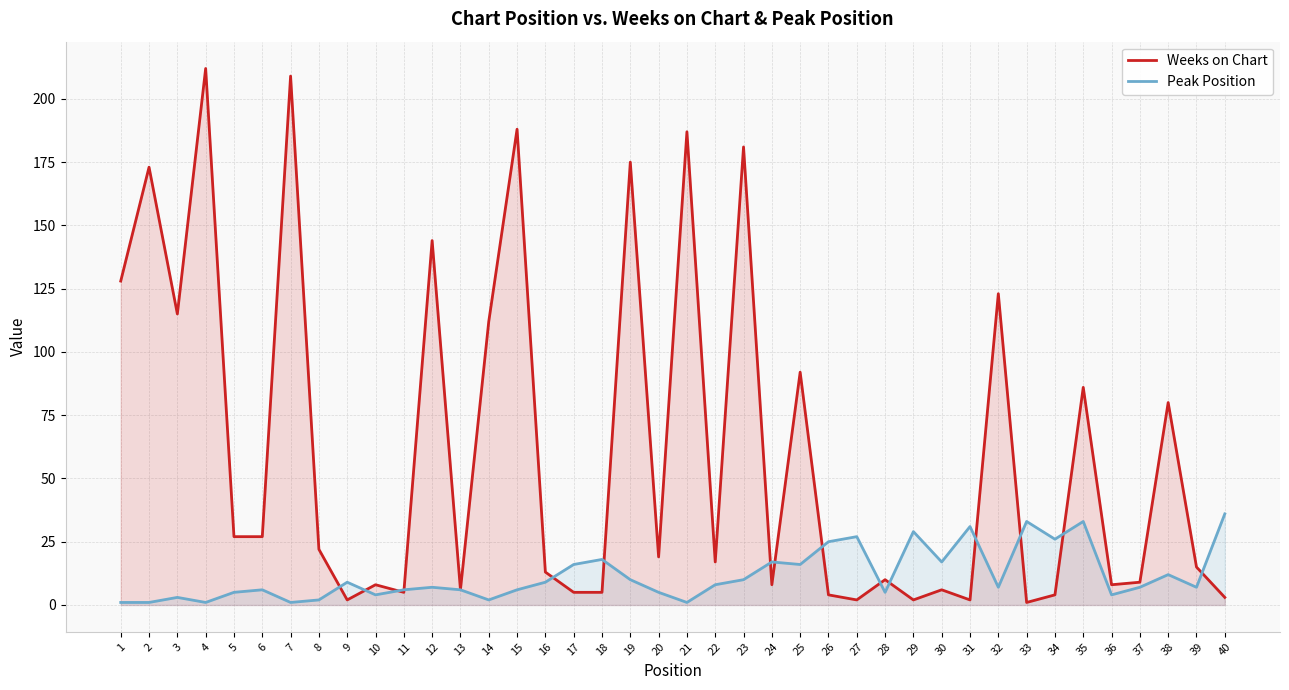

Which series has the largest total across all categories?

Weeks on Chart